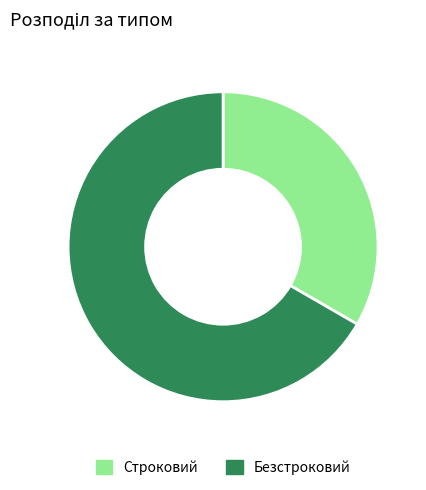

The Строковий slice represents 33% of the pie. True or false?

True